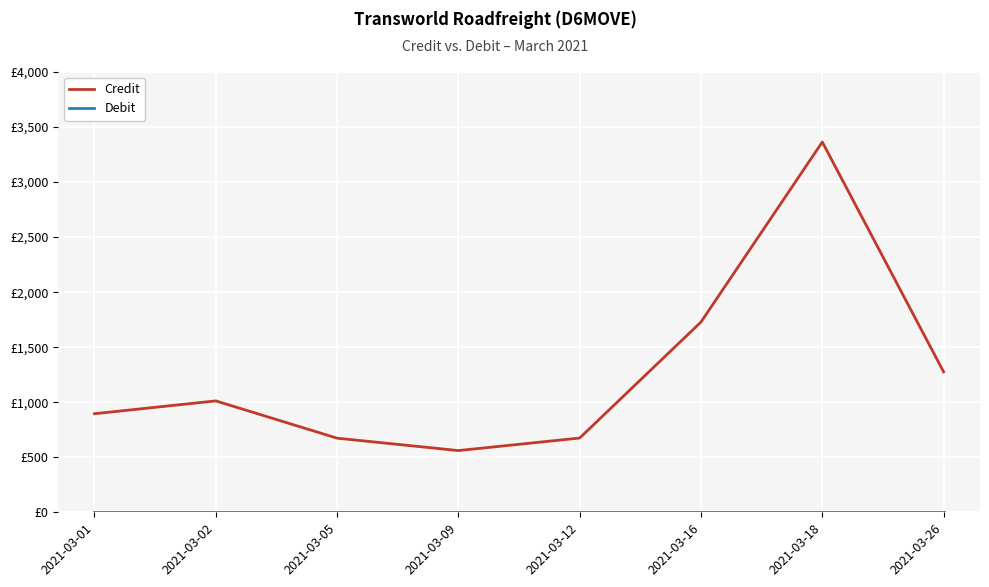

The value of Debit at 2021-03-09 is 0.0. True or false?

True